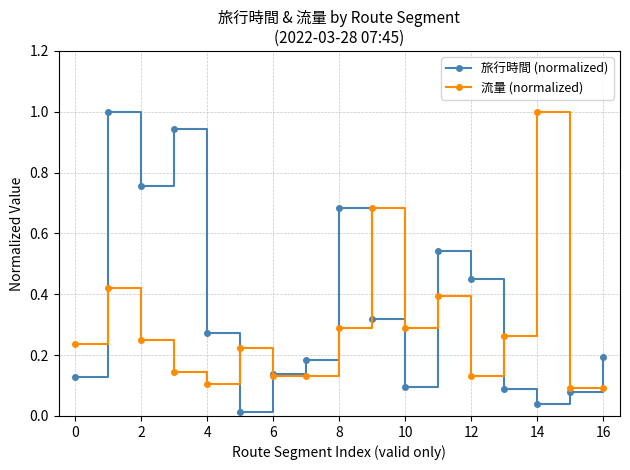

Which series ends up on top after the final intersection of 流量 (normalized) and 旅行時間 (normalized)?

旅行時間 (normalized)